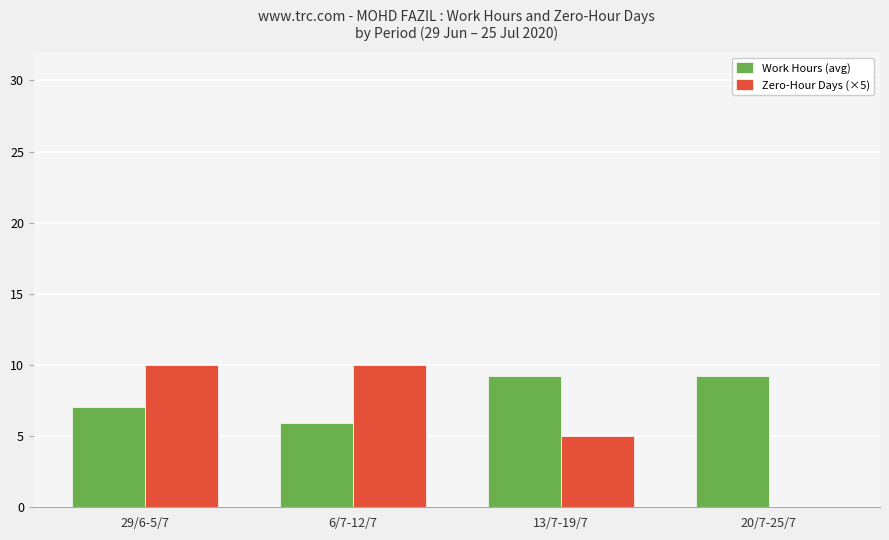

What is the sum of the Zero-Hour Days (×5) values at 20/7-25/7 and 6/7-12/7?

10.0